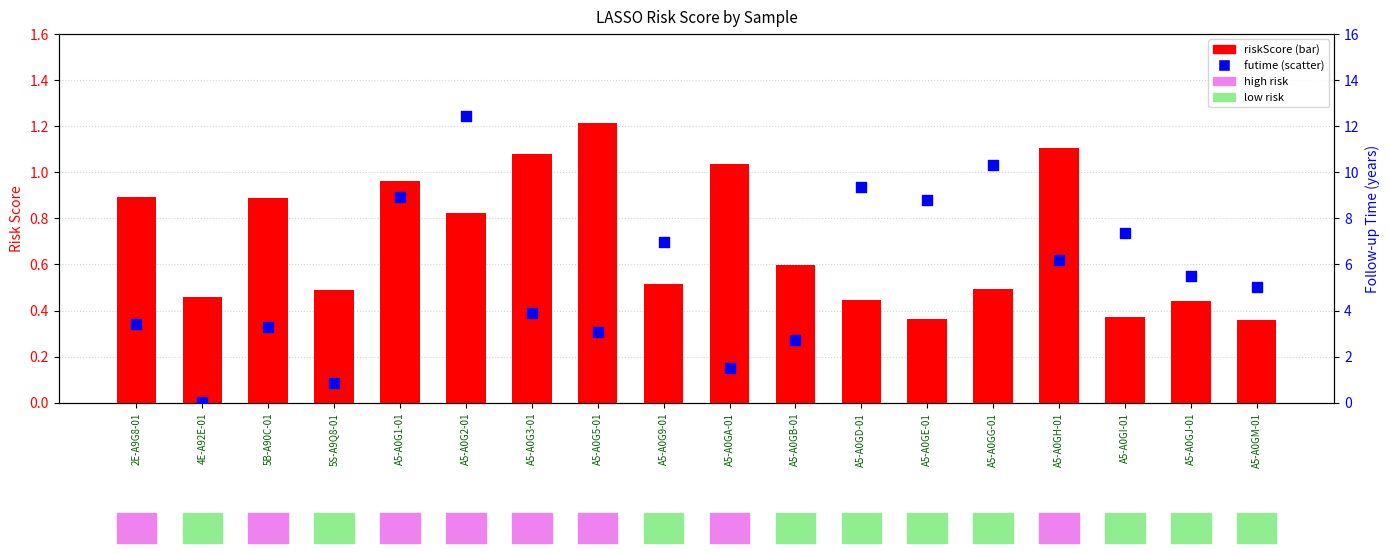

Is the value of riskScore at A5-A0GE-01 greater than the value of futime at 5B-A90C-01?

No